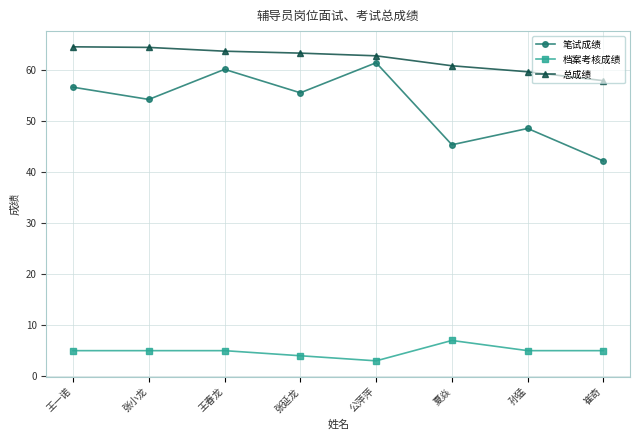

True or false: 笔试成绩 has a value of 97.0 at 公萍萍.

False